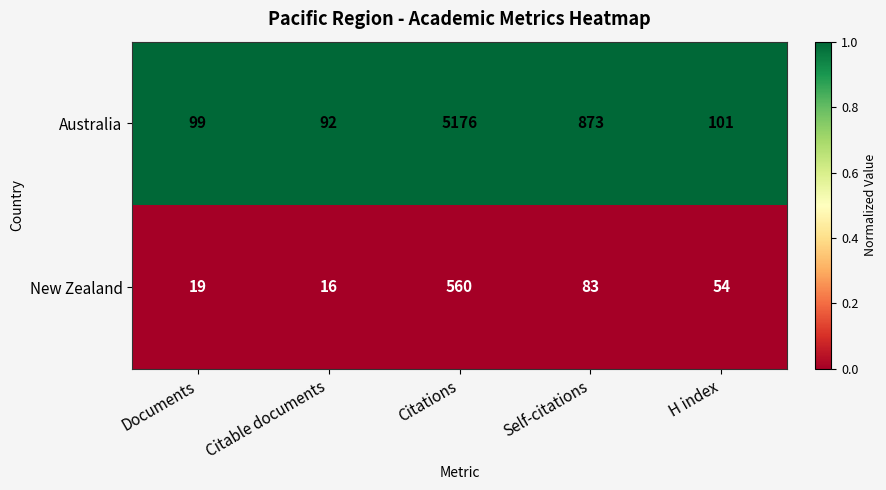

What is the smallest value displayed?

16